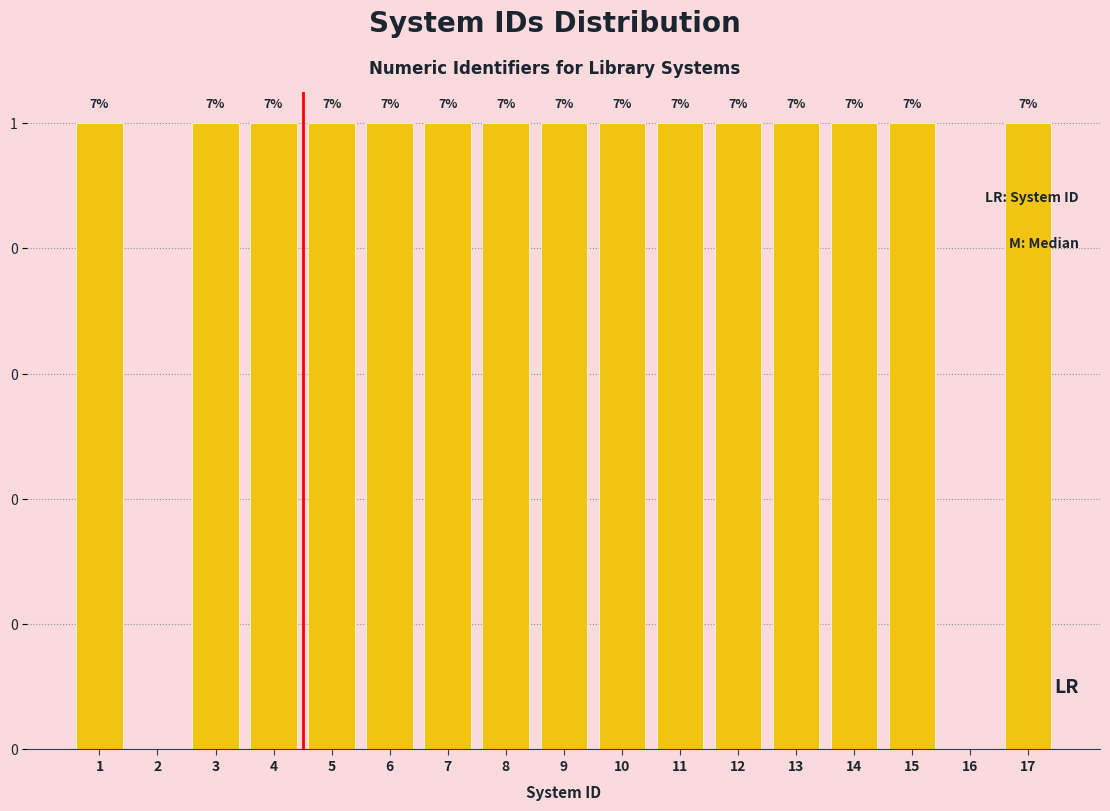

Are the bars horizontal?

No